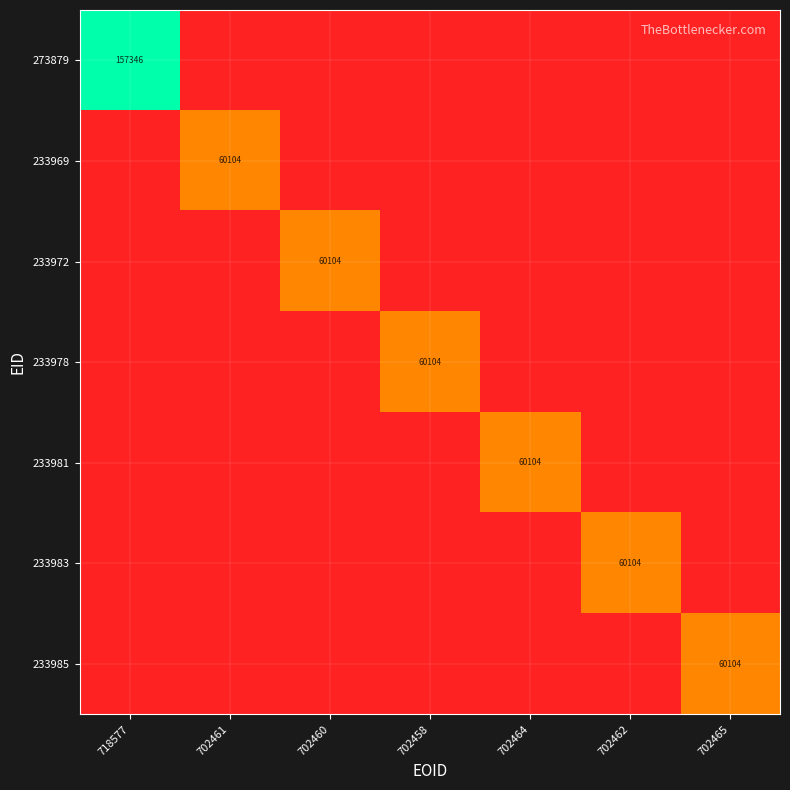

The value of 233985 at 702465 is 29462. True or false?

False